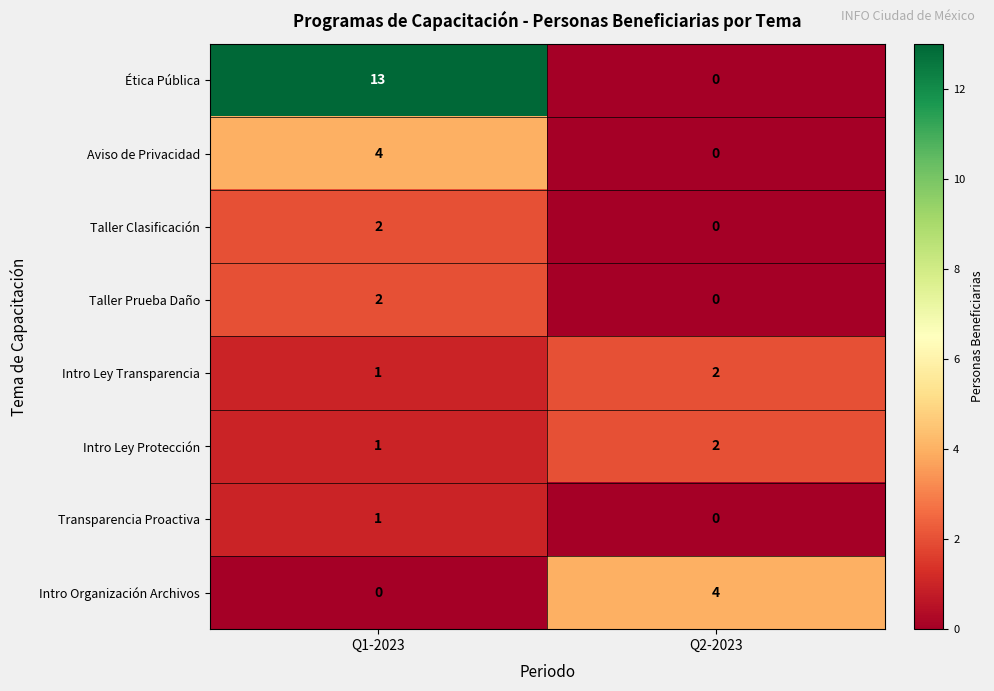

At which label is Intro Ley Transparencia closest to 1?

Q1-2023